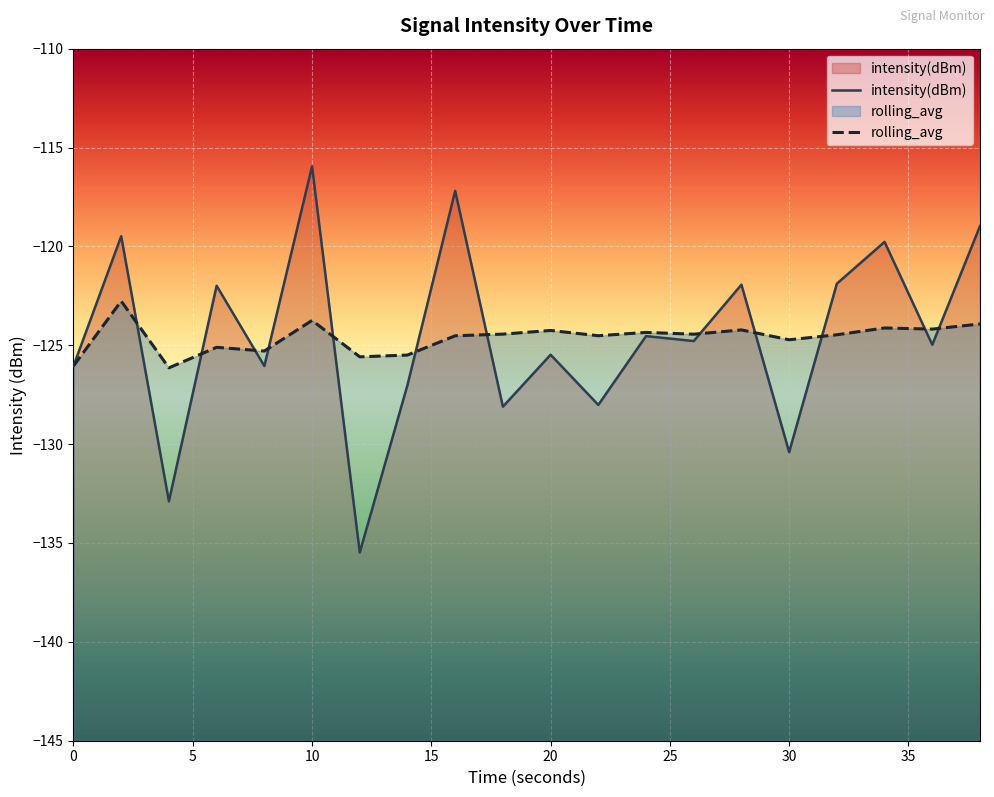

What is the difference between the rolling_avg values at 38 and 14?

1.6